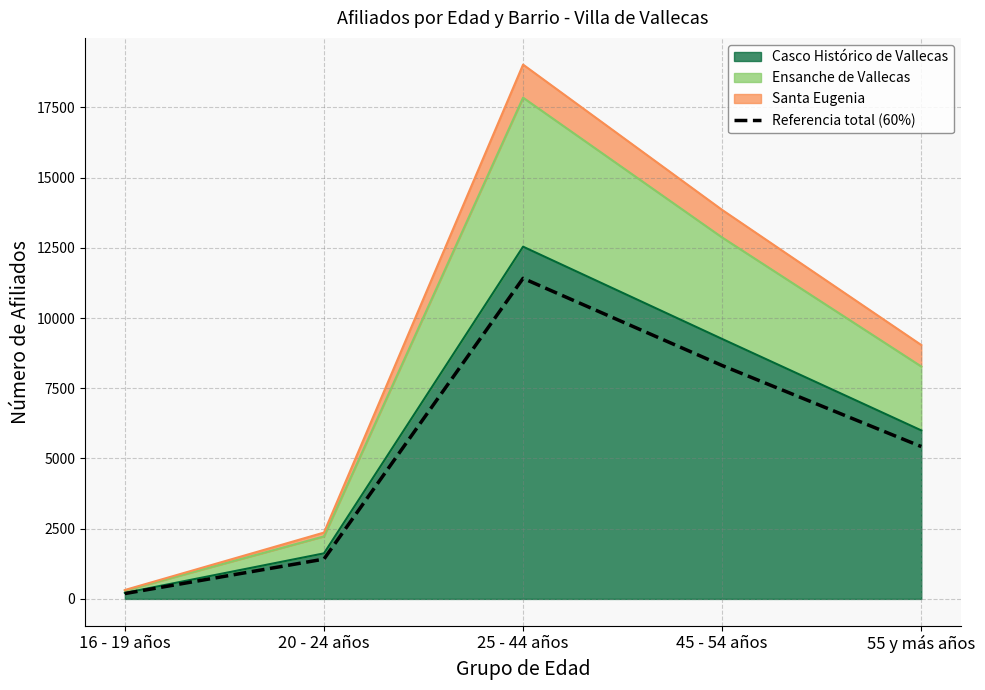

What is the change in value from 20 - 24 años to 55 y más años?

+4006.2